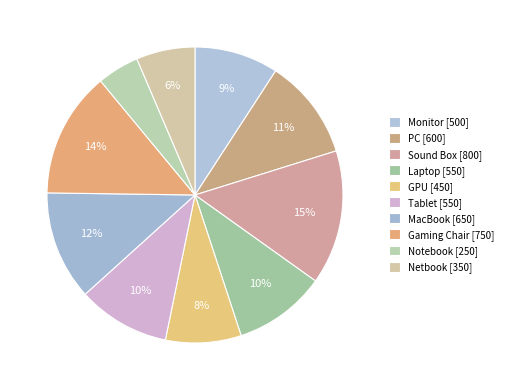

Rank the categories by value from lowest to highest.

Notebook, Netbook, GPU, Monitor, Laptop, Tablet, PC, MacBook, Gaming Chair, Sound Box